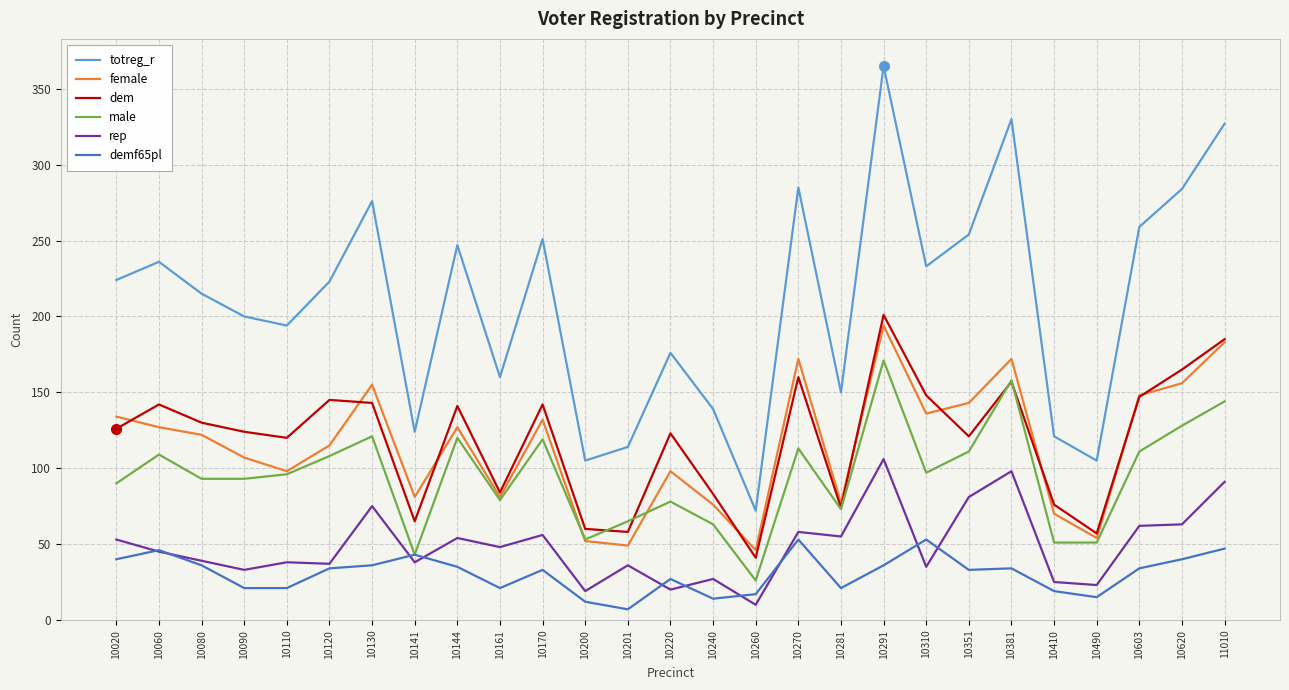

True or false: dem and rep cross at least once.

False